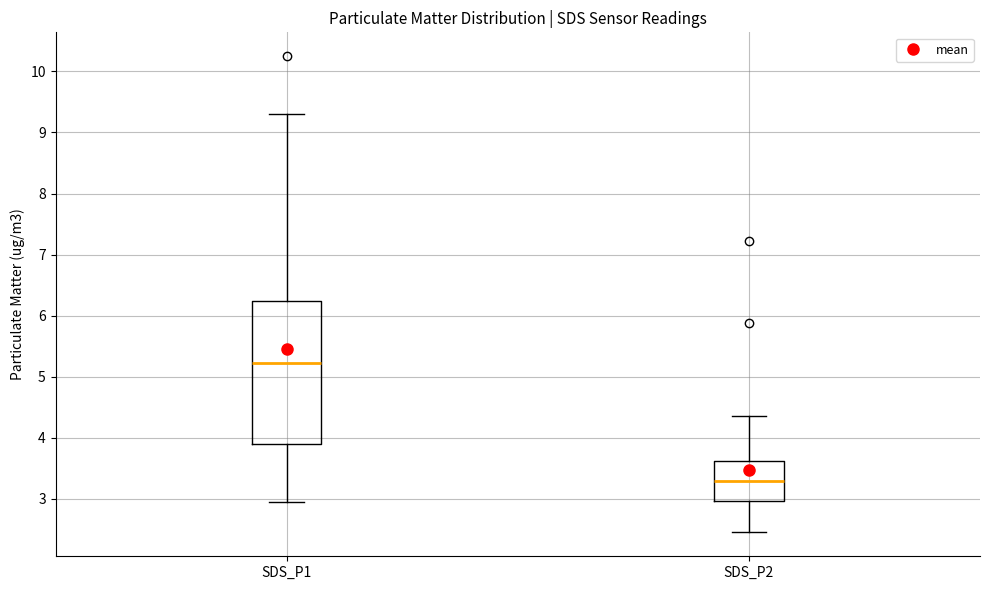

Where does the median line of the box for SDS_P2 sit on the y-axis? The values are not printed on the chart, so give them approximately, as read against the axis.

3.3